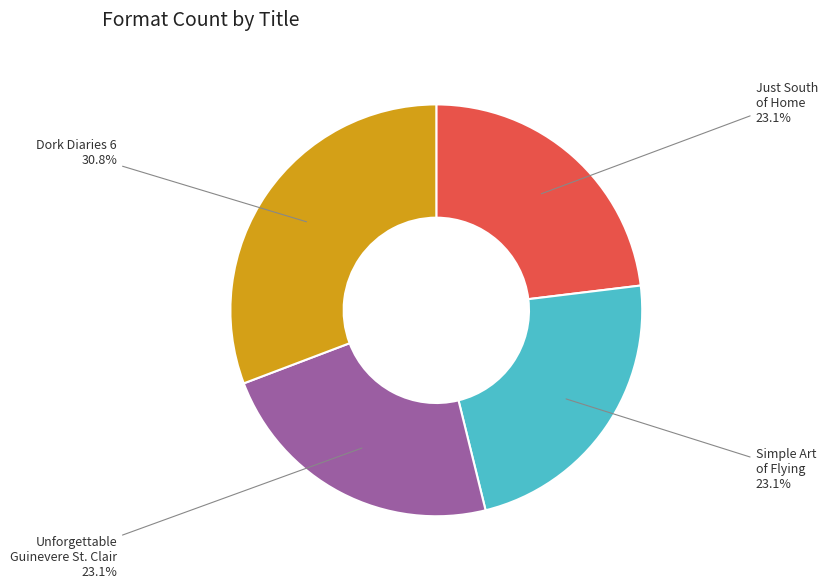

What is the total percentage of Dork Diaries 6 and Just South of Home?

53.8%